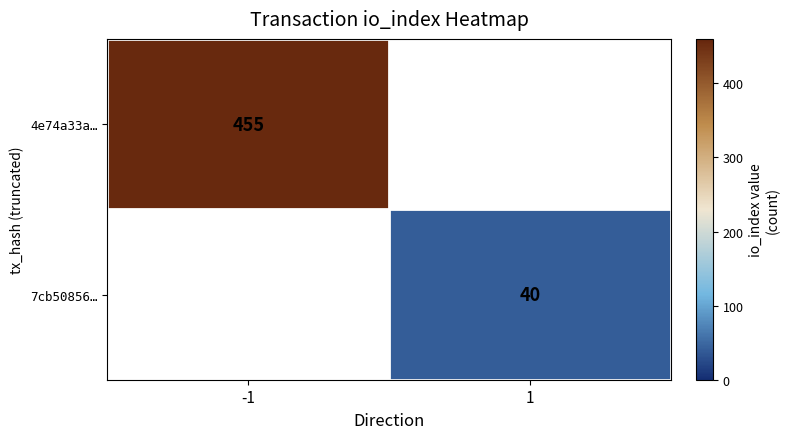

The 4e74a33a… series shows 170 at -1. True or false?

False